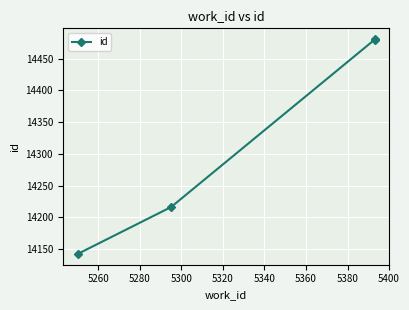

The chart shows a value of 7521 at 5260. True or false?

False